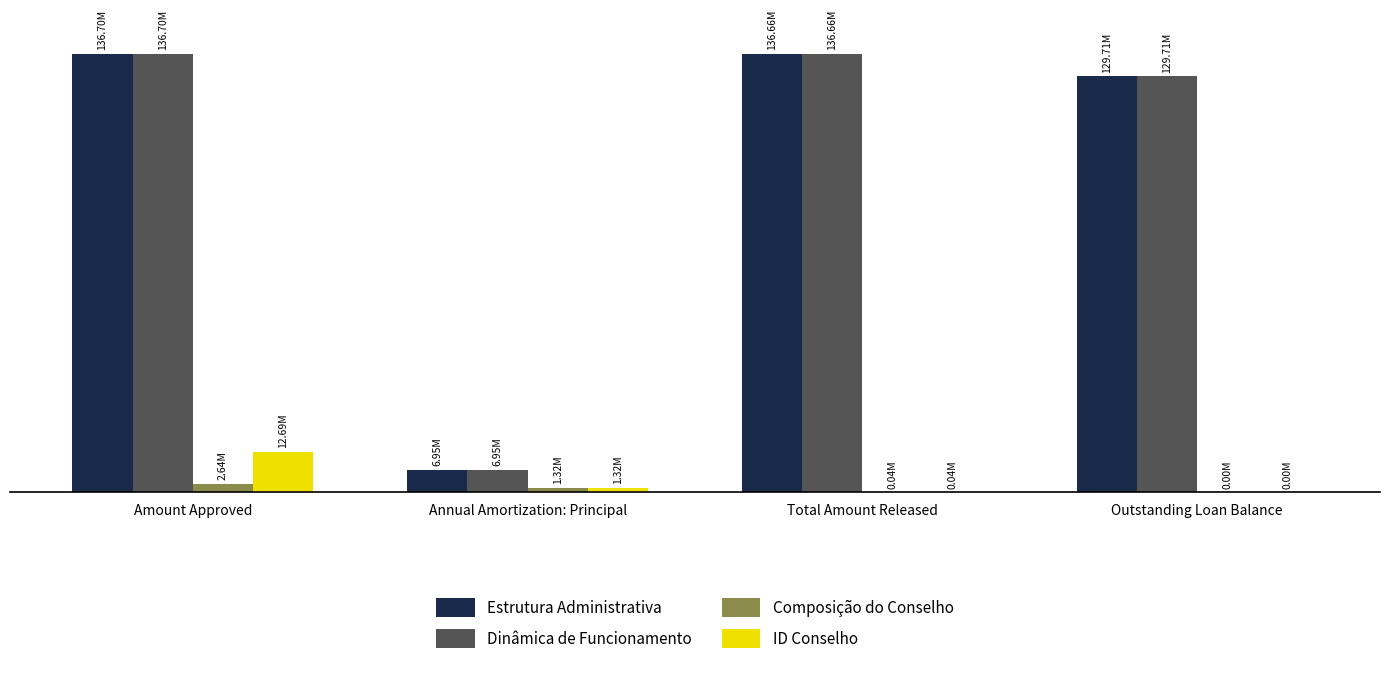

Are the bars horizontal?

No